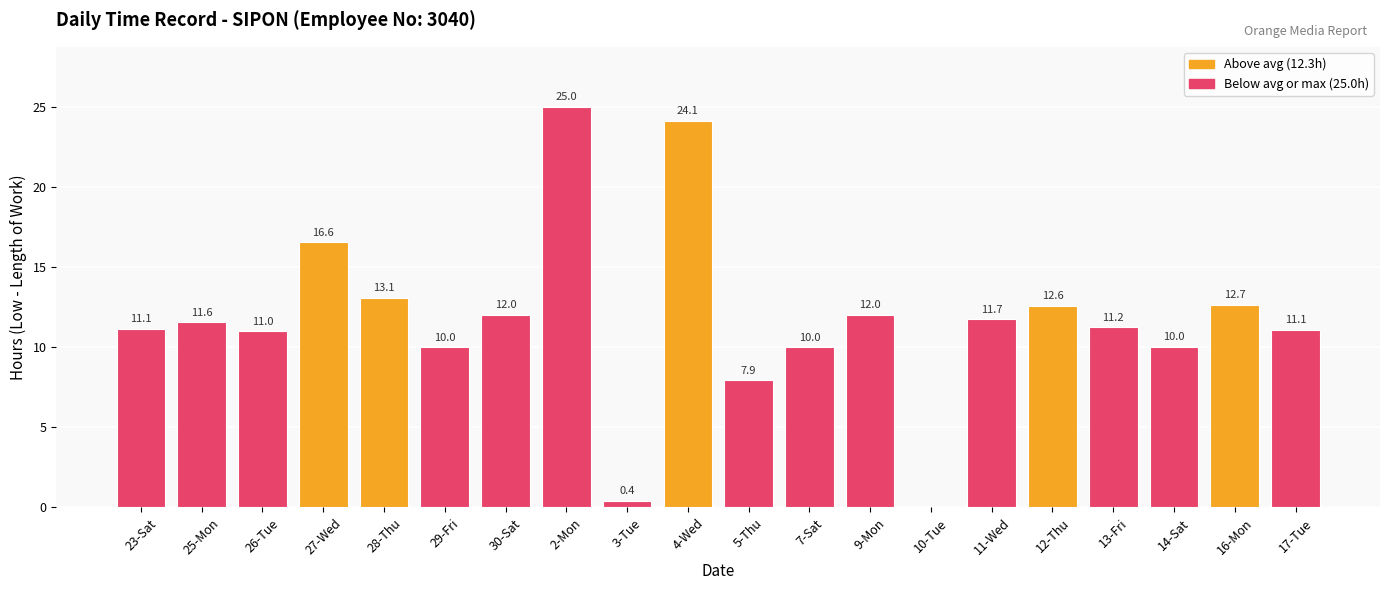

Is it true that the value at 25-Mon is 11.6?

True